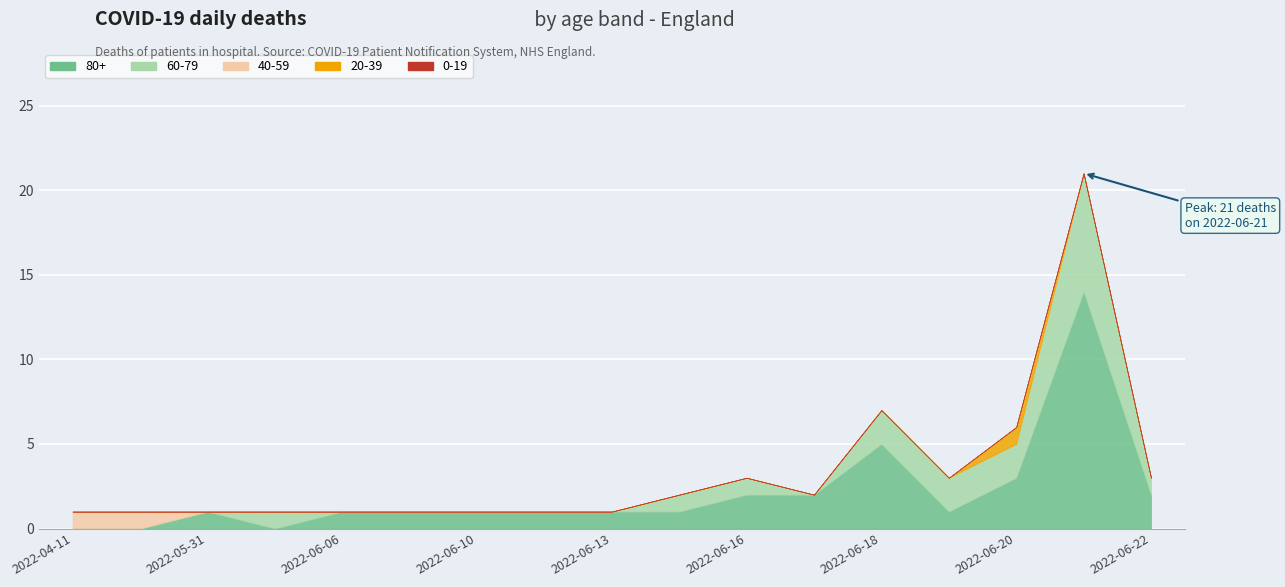

Reading left to right, extract all data points from this chart.

80+: 0	0	1	0	1	1	1	1	1	1	2	2	5	1	3	14	2
60-79: 0	0	0	1	0	0	0	0	0	1	1	0	2	2	2	7	1
40-59: 1	1	0	0	0	0	0	0	0	0	0	0	0	0	0	0	0
20-39: 0	0	0	0	0	0	0	0	0	0	0	0	0	0	1	0	0
0-19: 0	0	0	0	0	0	0	0	0	0	0	0	0	0	0	0	0